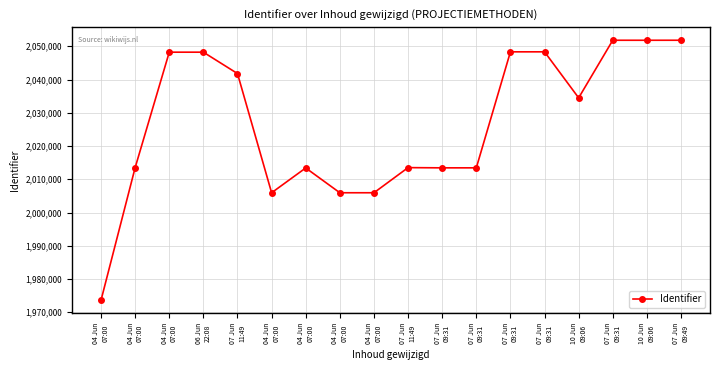

How many distinct data groups are displayed?

1